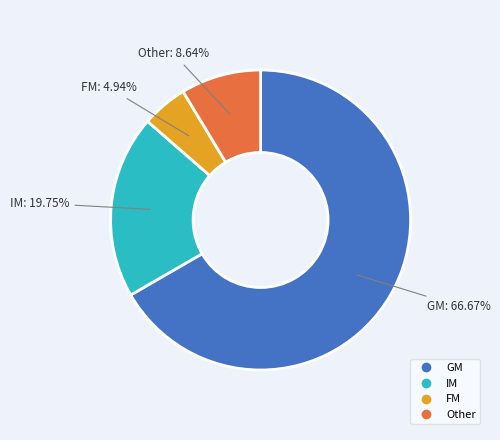

To the nearest percent, what percentage of the pie is FM?

5%